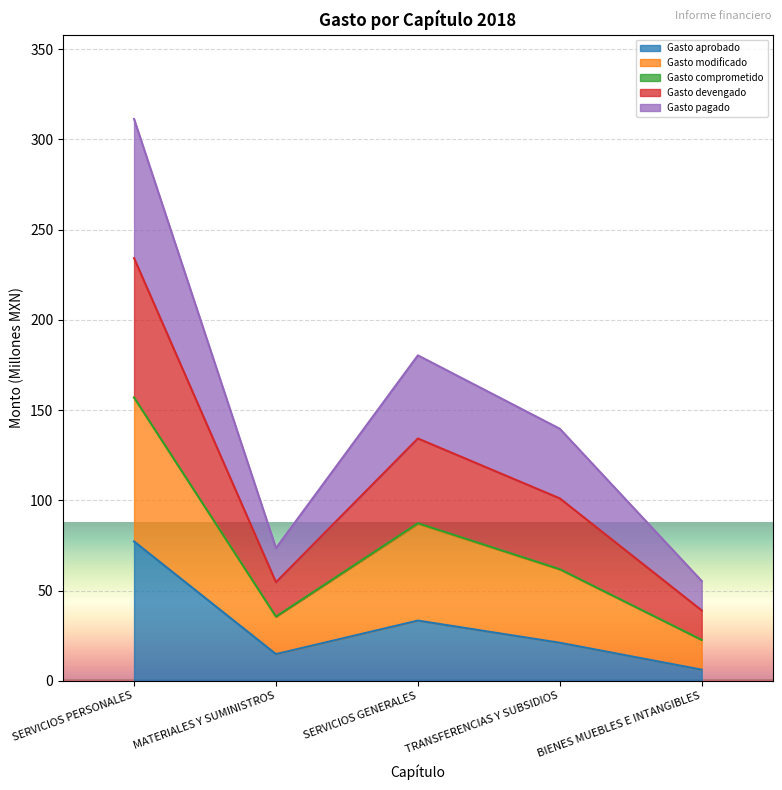

What is the maximum value for Gasto aprobado?

77.2